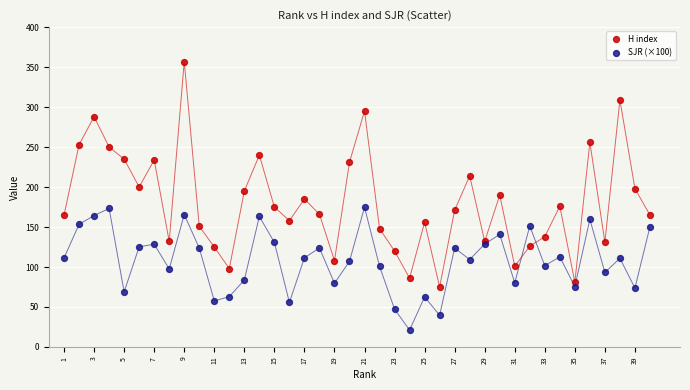

Which series reaches the minimum Y coordinate?

SJR (×100)